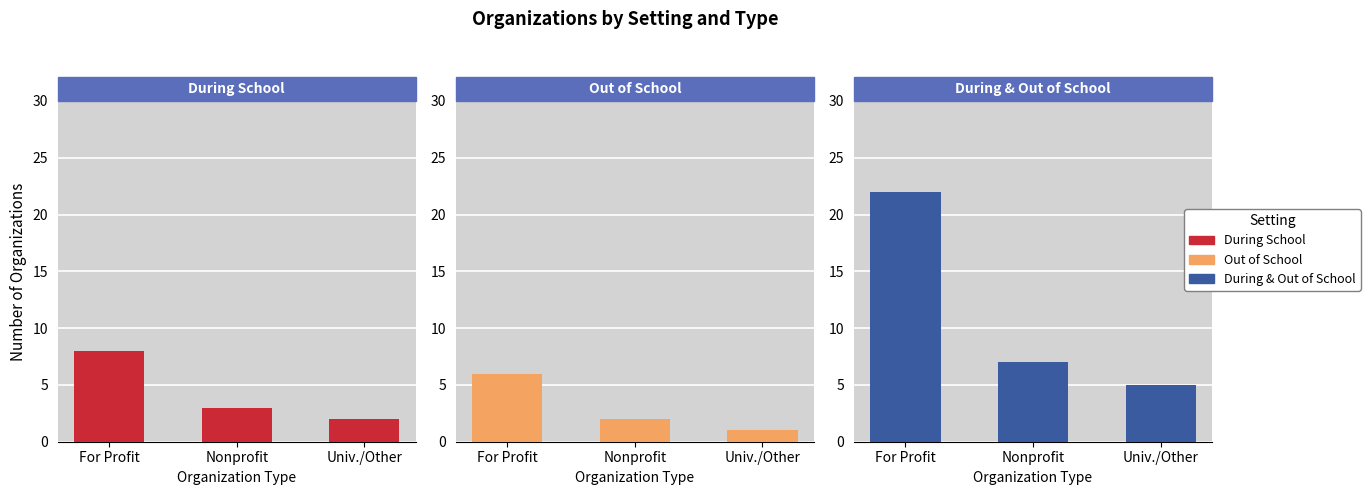

Reading left to right, list all the values displayed in this chart.

During School: 8	3	2
Out of School: 6	2	1
During & Out of School: 22	7	5